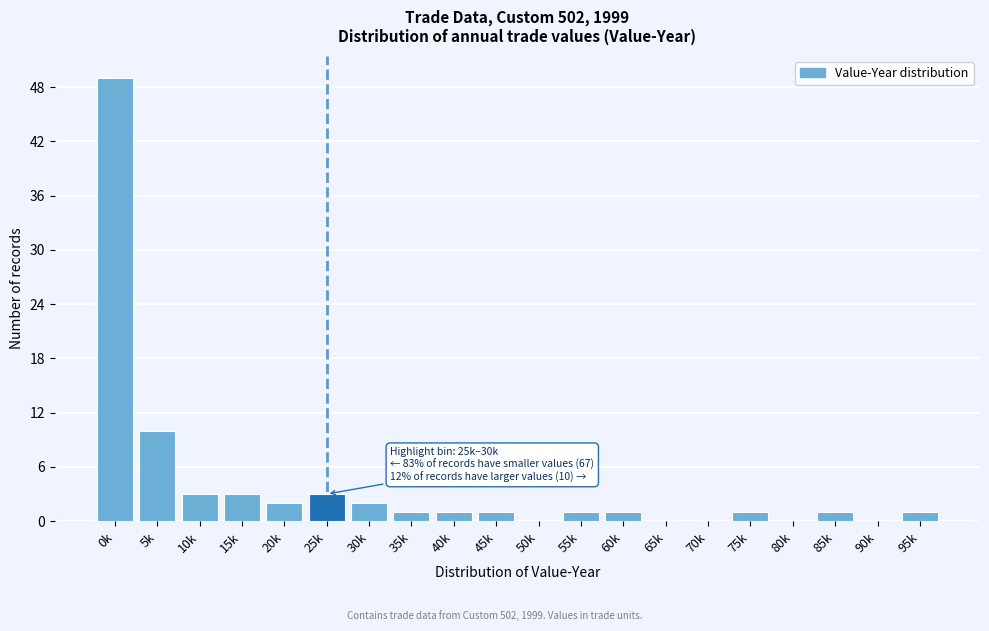

Reading left to right, extract all data points from this chart.

0k=49	5k=10	10k=3	15k=3	20k=2	25k=3	30k=2	35k=1	40k=1	45k=1	50k=0	55k=1	60k=1	65k=0	70k=0	75k=1	80k=0	85k=1	90k=0	95k=1